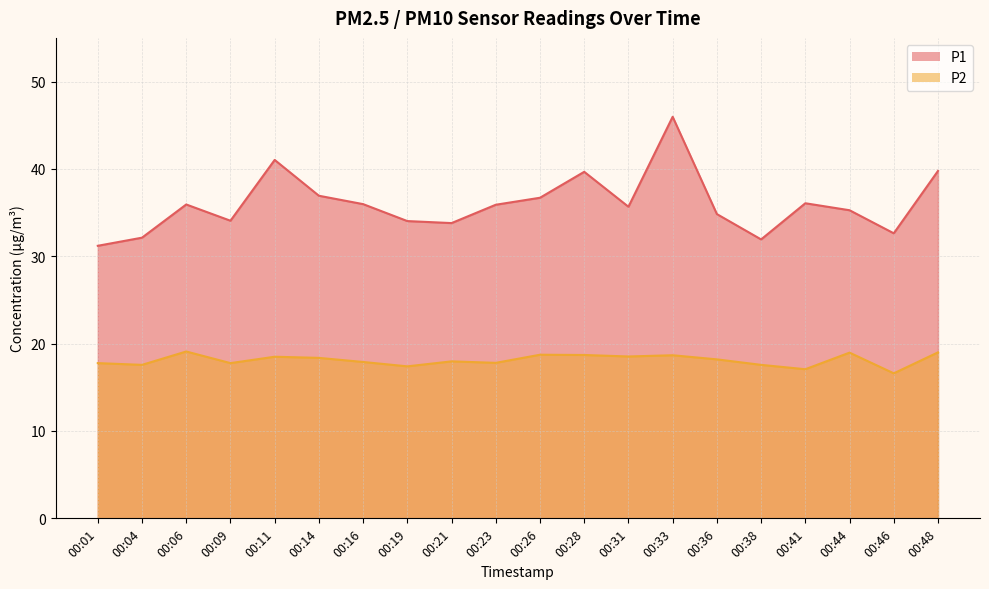

Which series has the largest range (max minus min)?

P1